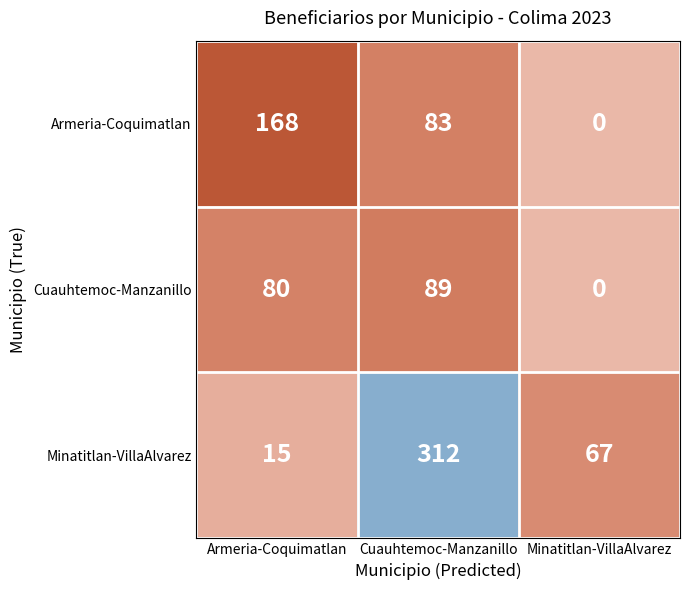

Reading left to right, extract all data points from this chart.

Armeria-Coquimatlan: 168	83	0
Cuauhtemoc-Manzanillo: 80	89	0
Minatitlan-VillaAlvarez: 15	312	67